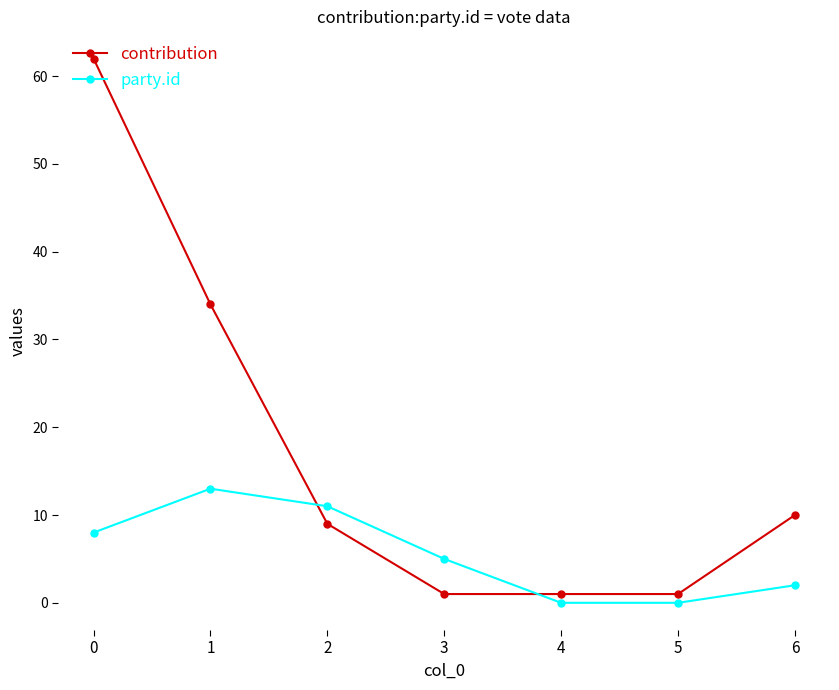

Between which two adjacent categories do contribution and party.id first intersect?

1 and 2